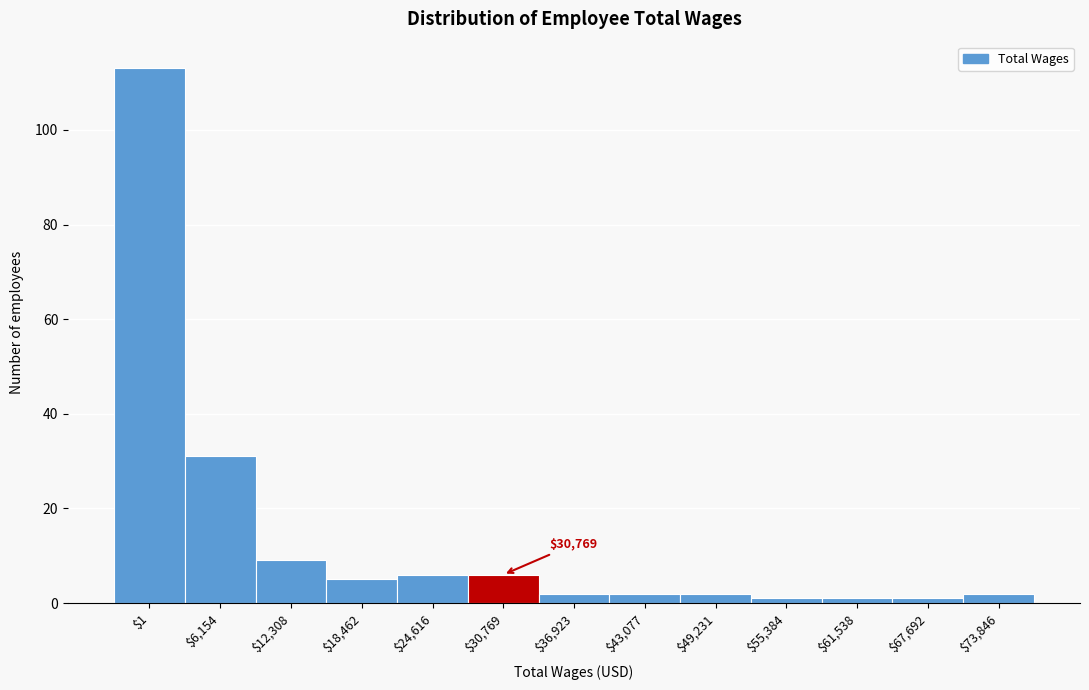

Reading right to left, list all the values displayed in this chart.

2	1	1	1	2	2	2	6	6	5	9	31	113